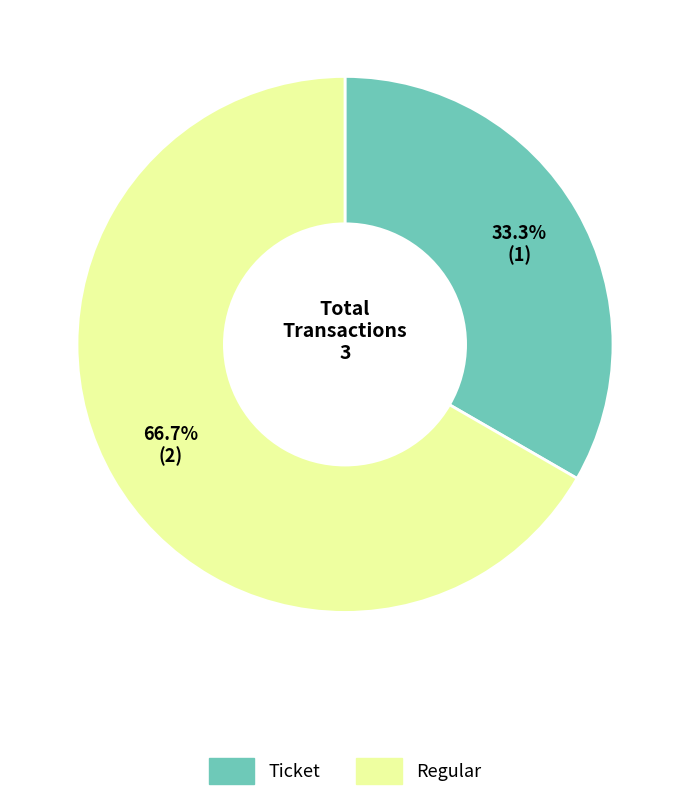

Which category accounts for the majority?

Regular